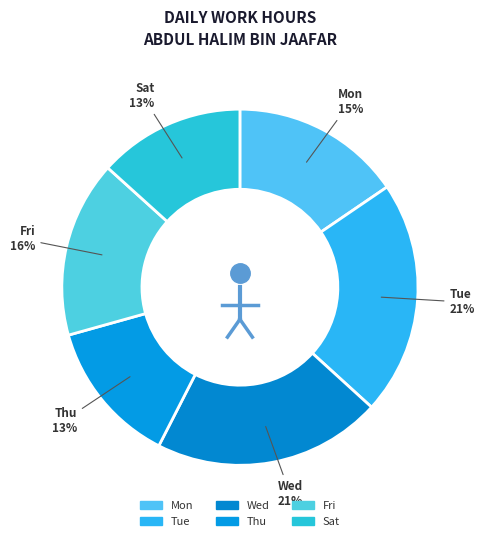

How many segments does this pie chart have?

6